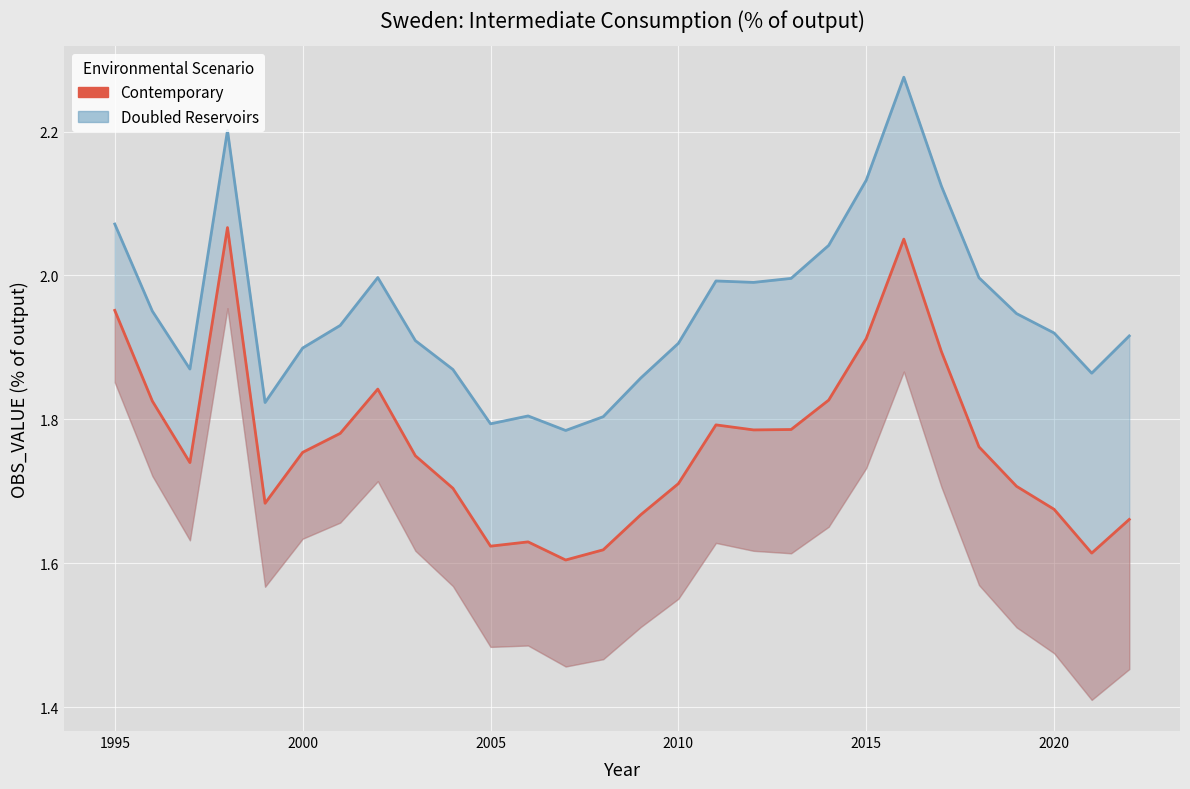

What is the sum of all Contemporary values?

49.4